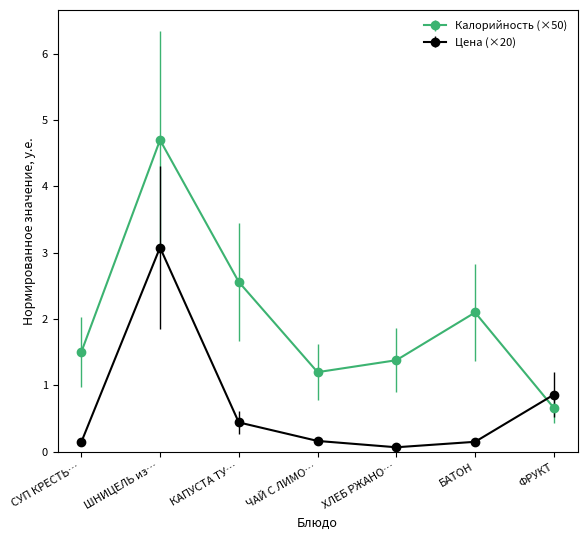

What is the sum of all Цена (×20) values?

4.9